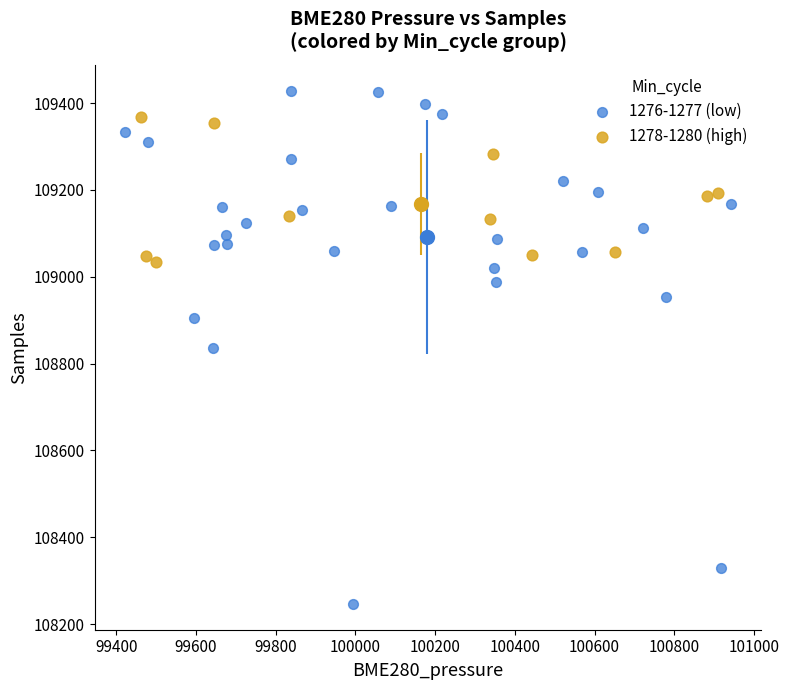

What are all the series names shown in the legend?

1276-1277 (low), 1278-1280 (high)